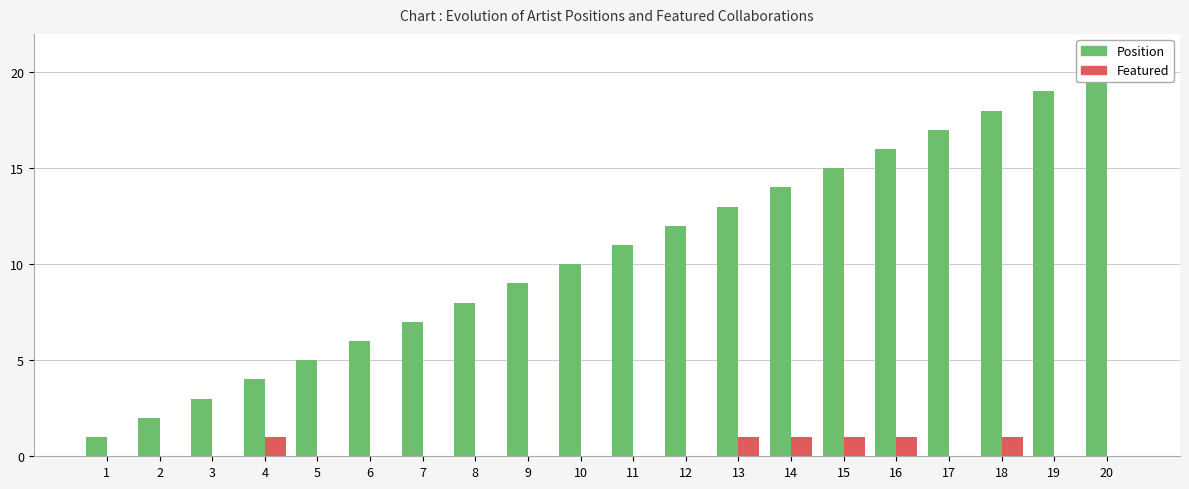

What is the maximum value shown in the chart?

20